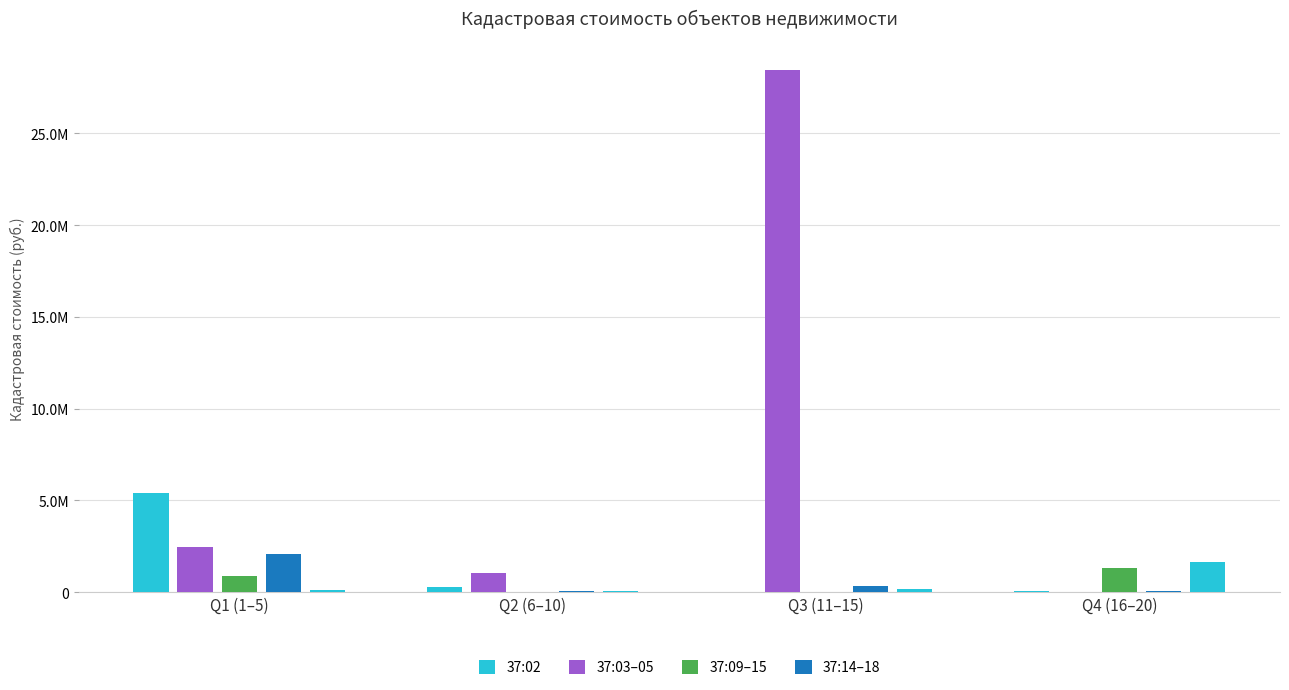

What is the difference between the second highest and second lowest values?

5406009.4